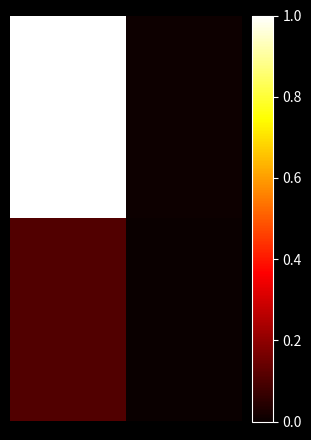

At how many categories does at least one series exceed 0?

2